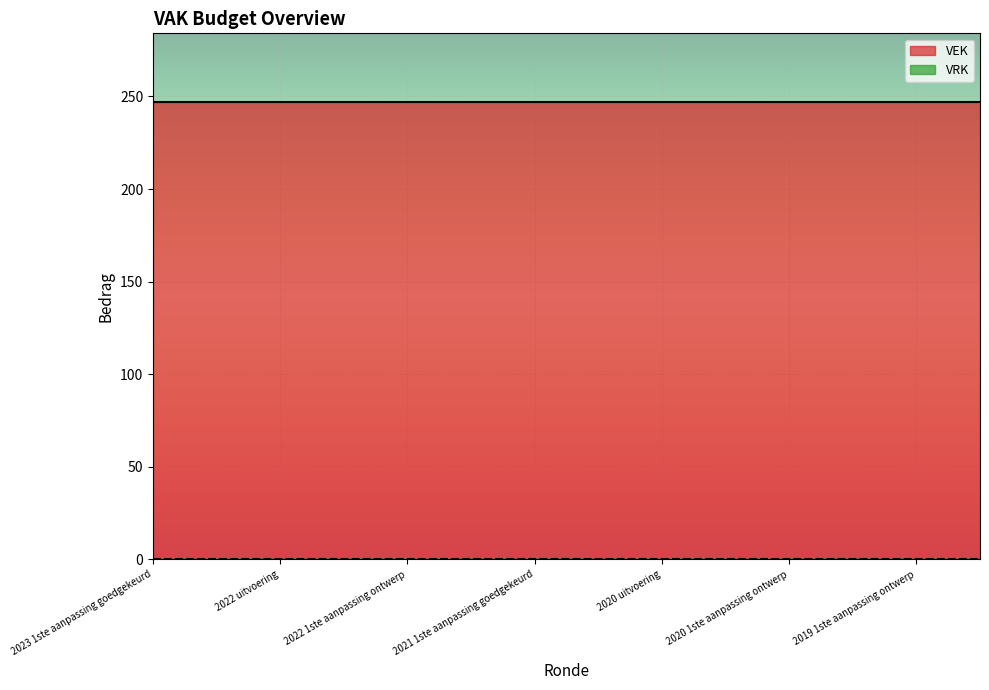

At 2022 1ste aanpassing ontwerp, list the series in order from largest to smallest.

VEK, VRK